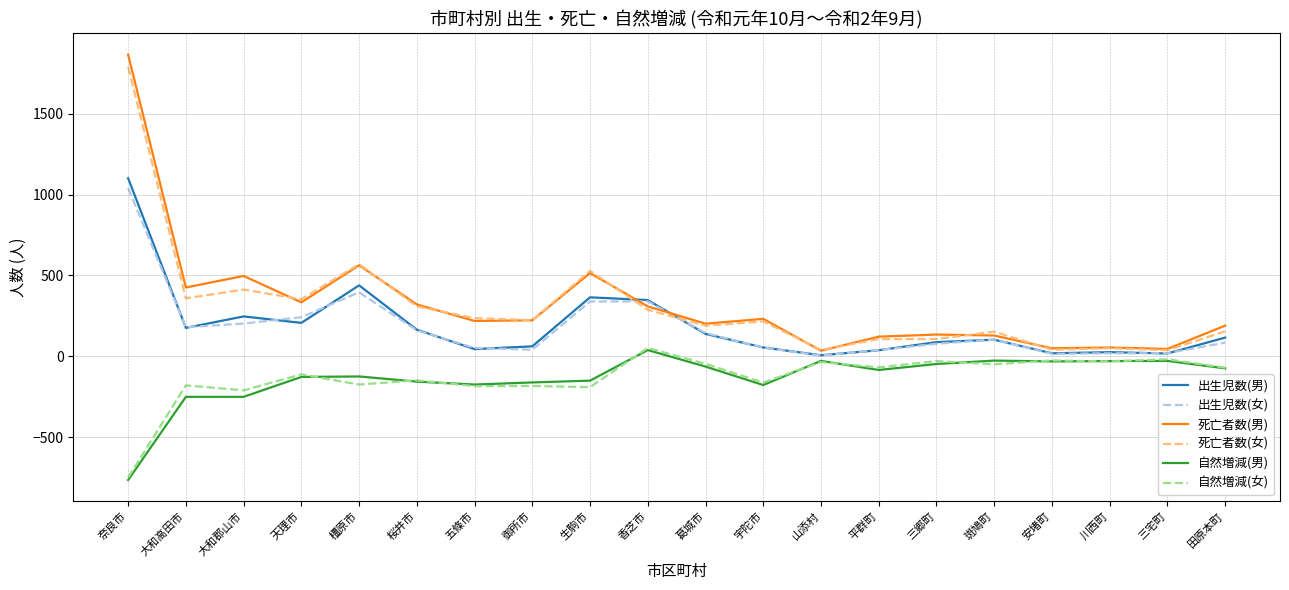

The 死亡者数(男) series shows 2526 at 奈良市. True or false?

False